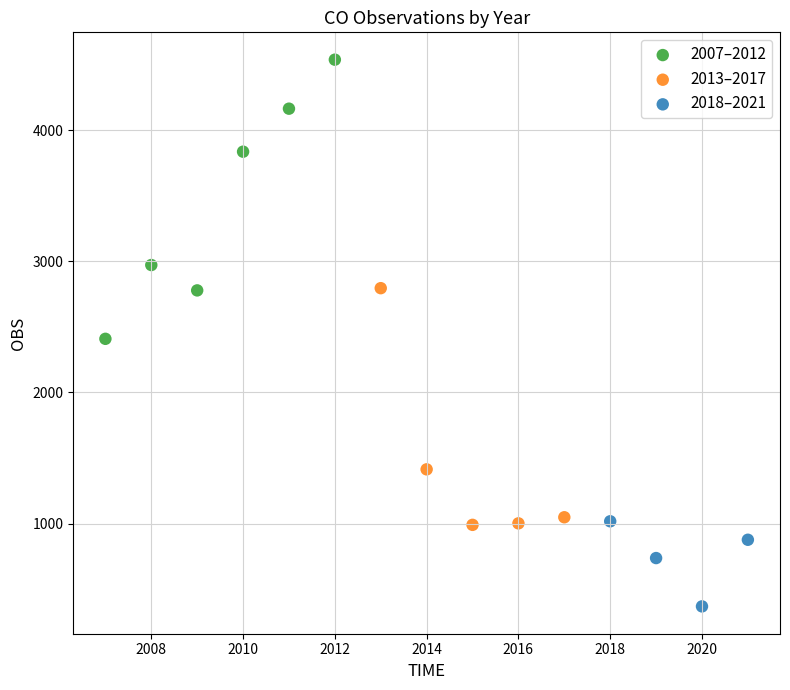

Which series reaches the minimum Y coordinate?

2018–2021